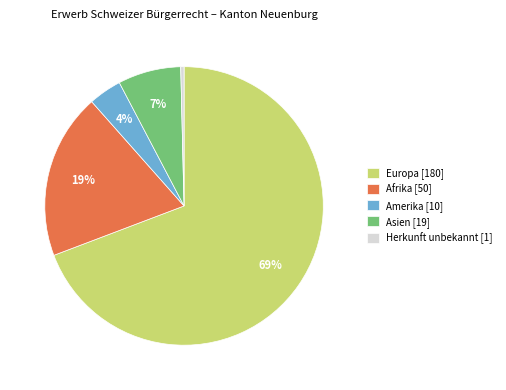

To the nearest percent, what is the combined percentage of Amerika [10] and Asien [19]?

11%